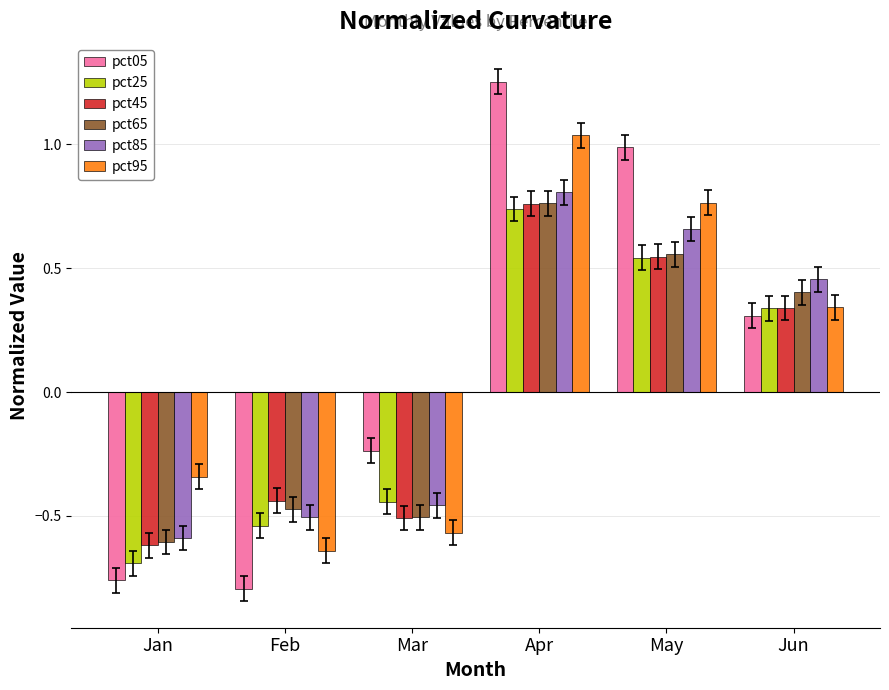

Where is pct45 nearest to the value 0?

Jun